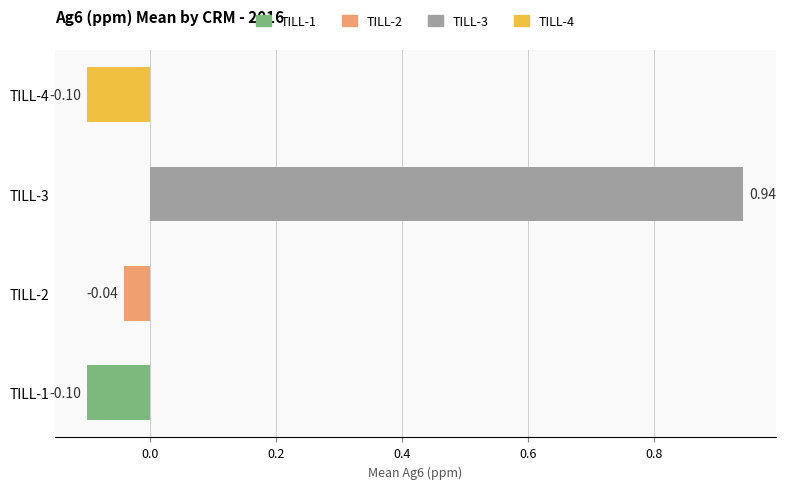

At which category does the chart reach its minimum across all series?

TILL-1